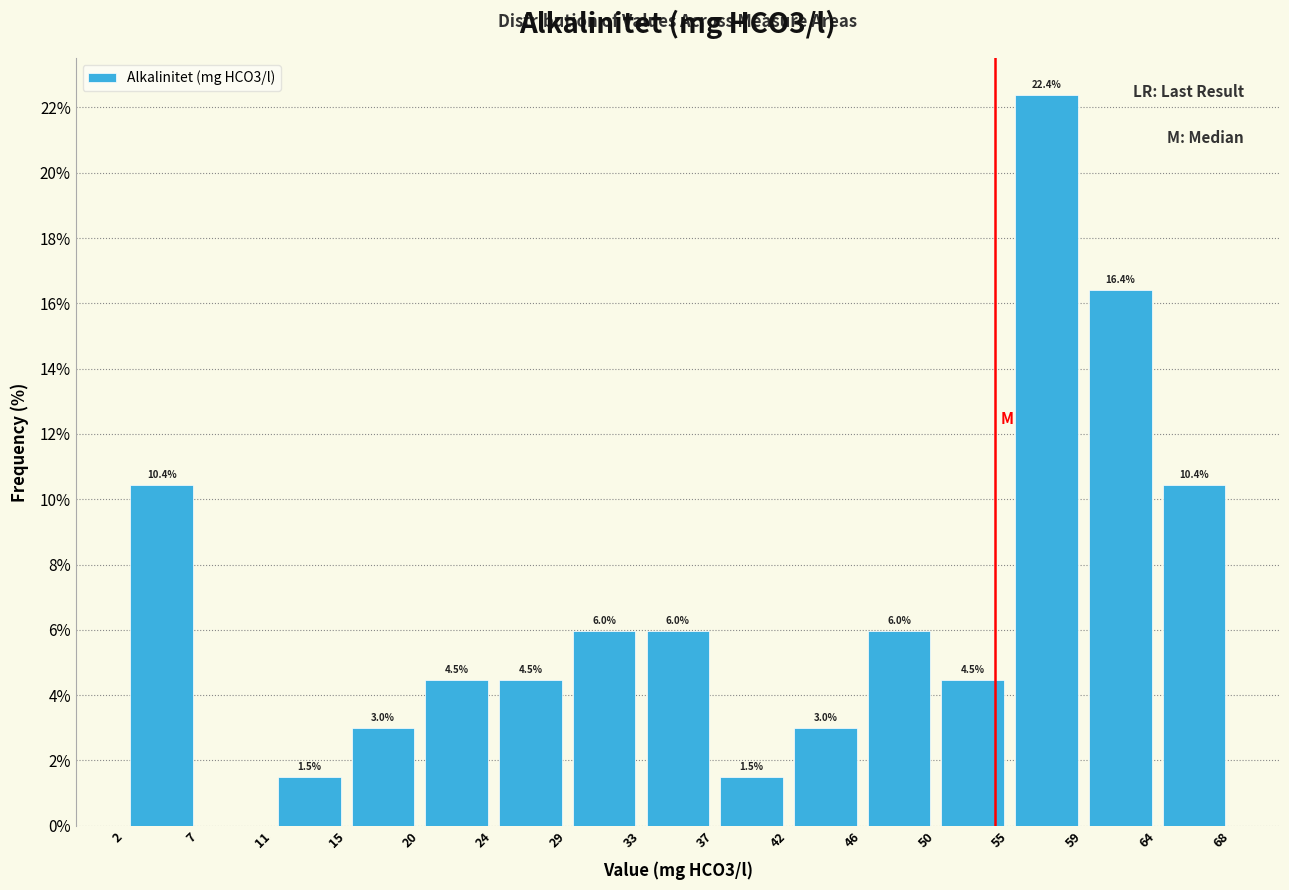

Which range on the x-axis has the tallest bar?

55 to 59